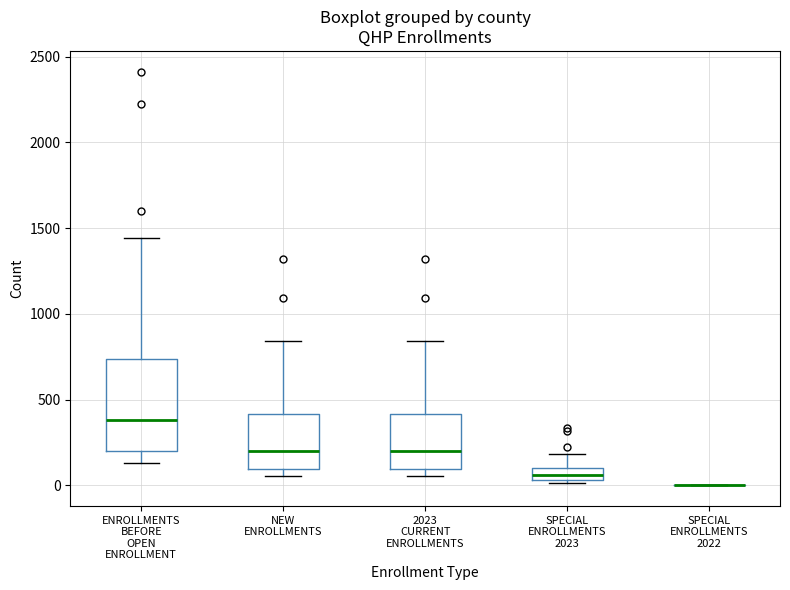

Where is the lower edge of the box for SPECIAL ENROLLMENTS 2023 on the y-axis? The values are not printed on the chart, so give them approximately, as read against the axis.

50